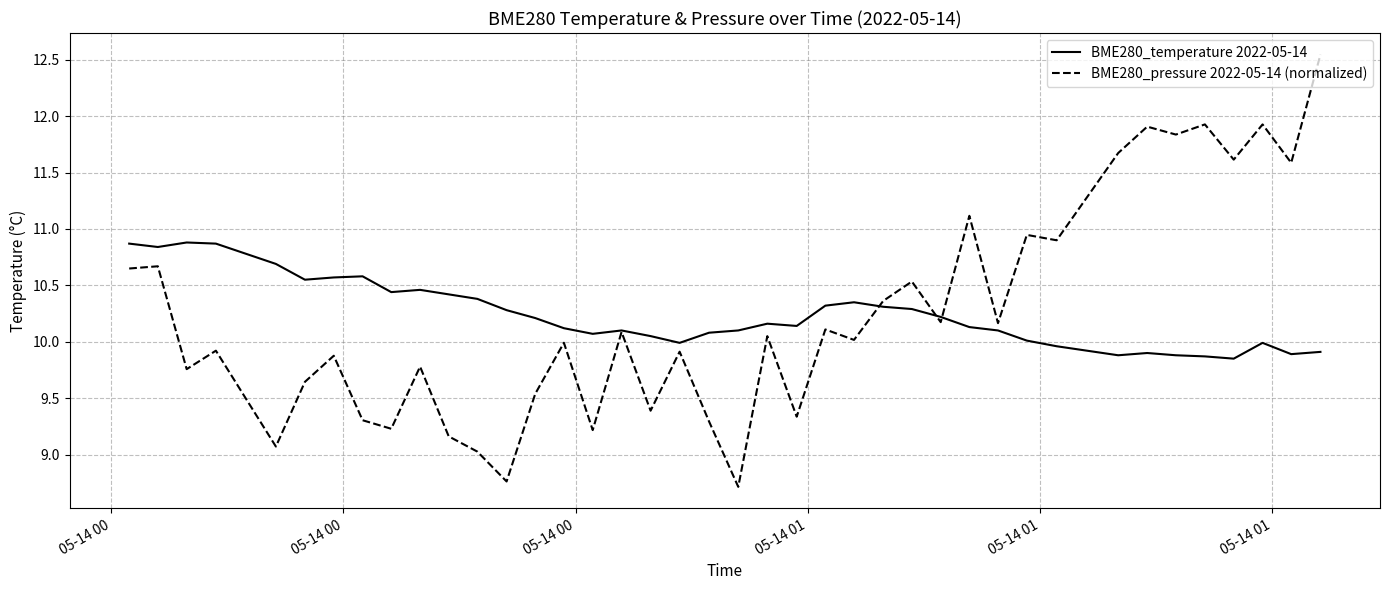

What is the minimum value shown in the chart?

8.7